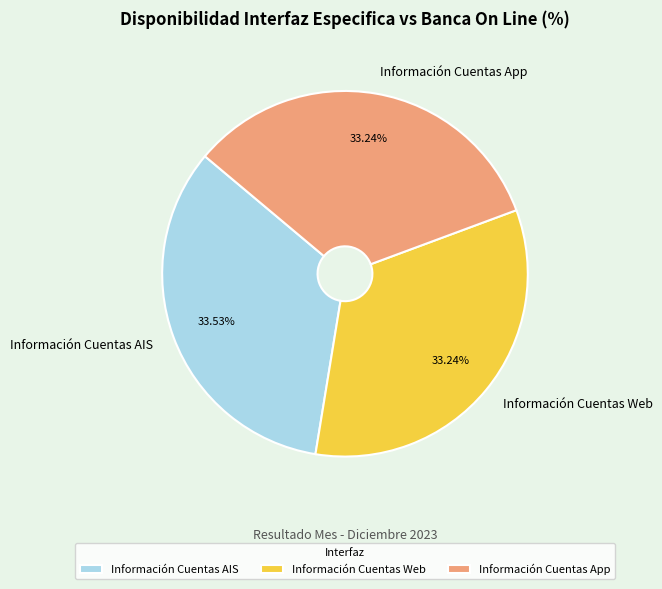

Is there a majority slice in this chart?

No